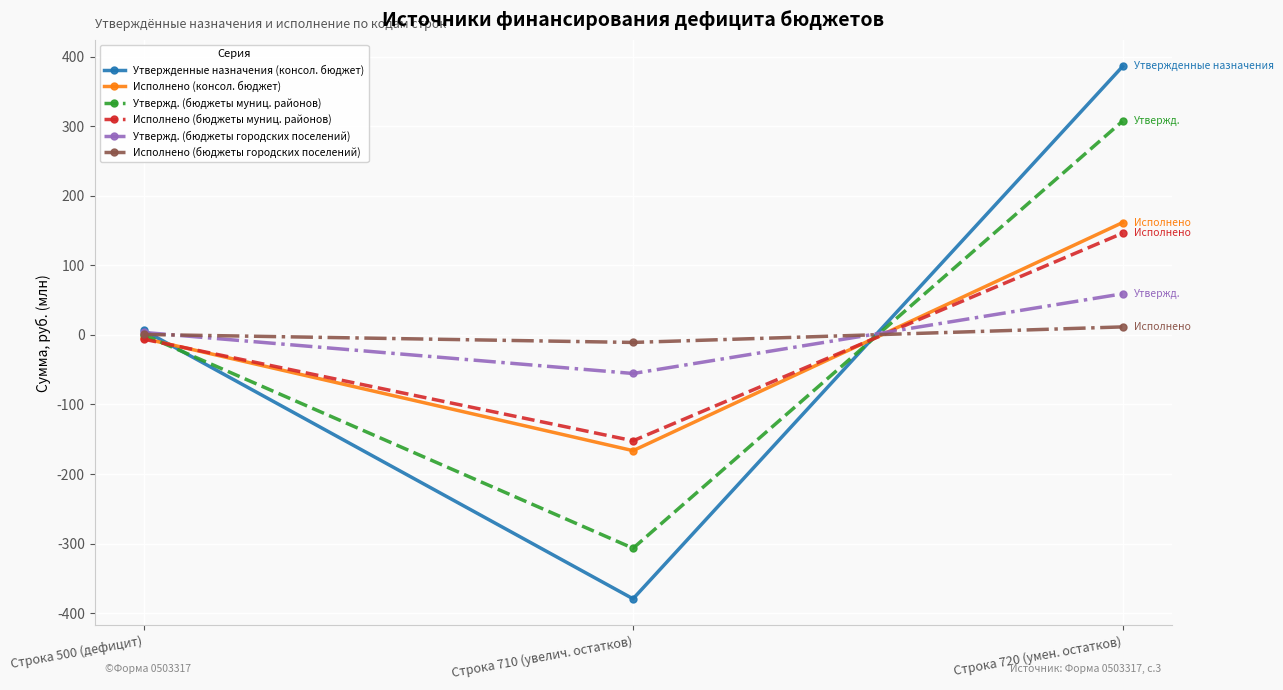

Is it true that Исполнено (консол. бюджет) equals -166.4 at Строка 710 (увелич. остатков)?

True